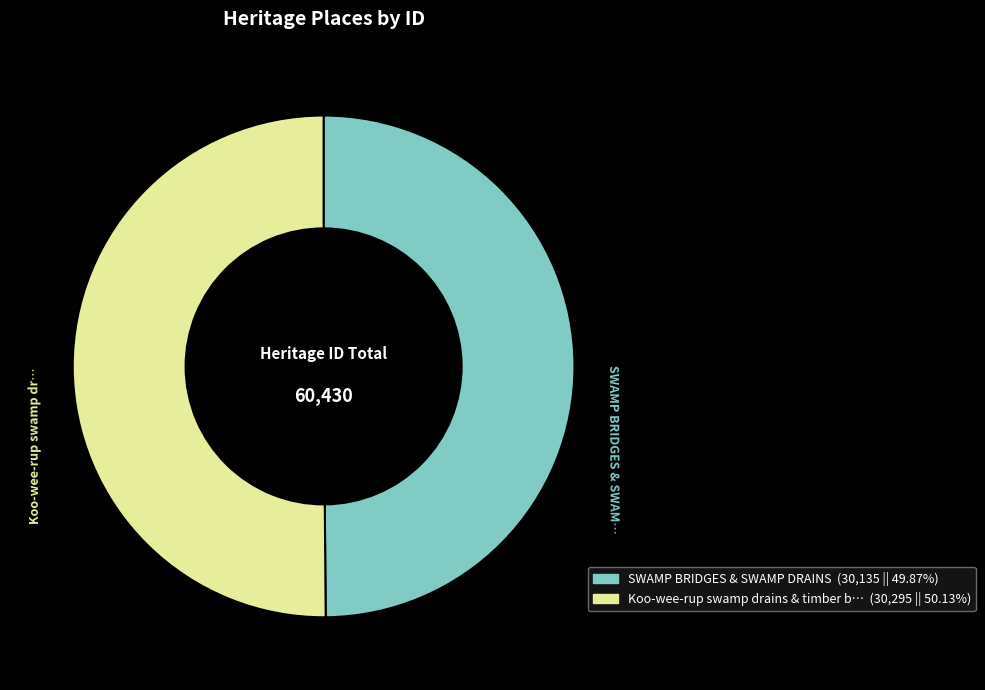

How many segments does this pie chart have?

2